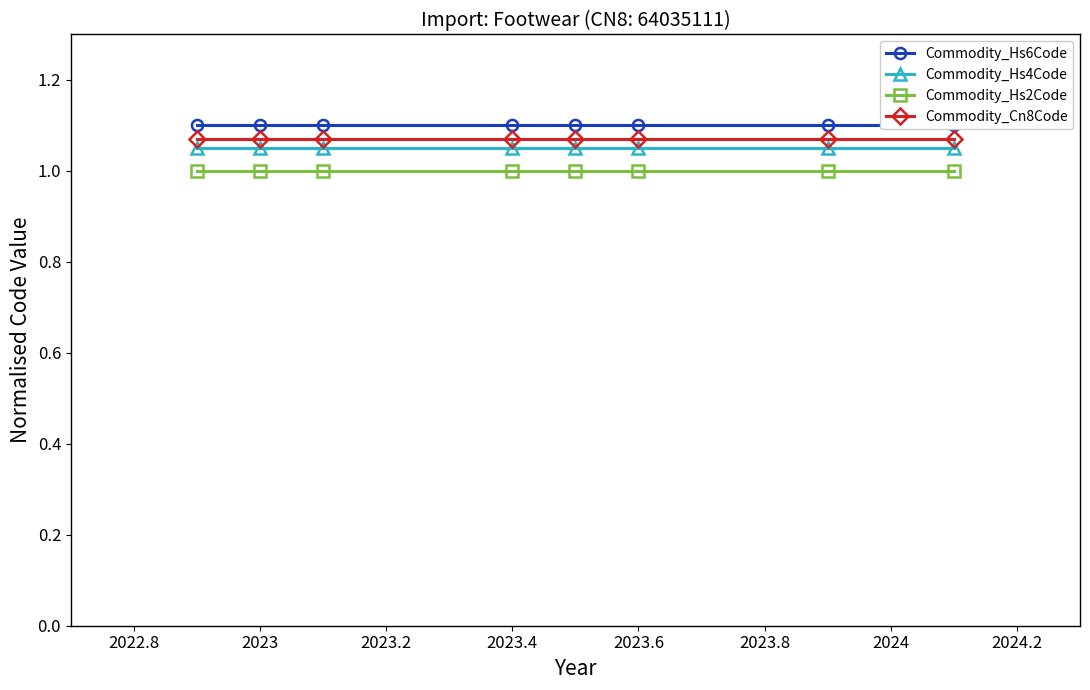

True or false: Commodity_Cn8Code and Commodity_Hs4Code intersect in this chart.

False